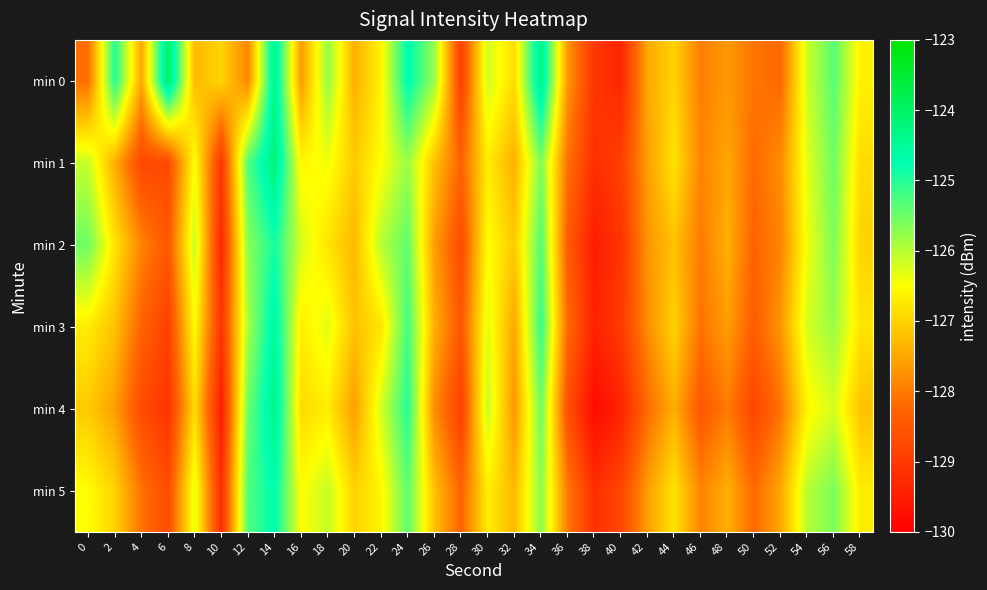

Reading left to right, transcribe all the data shown in this chart.

min 0: 0=-128.1	2=-125.0	4=-127.5	6=-124.0	8=-127.3	10=-127.0	12=-127.9	14=-124.3	16=-127.6	18=-125.8	20=-127.4	22=-126.6	24=-124.7	26=-125.8	28=-128.9	30=-126.2	32=-126.9	34=-124.2	36=-127.7	38=-129.1	40=-129.3	42=-127.5	44=-127.0	46=-128.0	48=-127.7	50=-128.1	52=-128.2	54=-126.1	56=-125.4	58=-126.7
min 1: 0=-126.1	2=-127.4	4=-128.8	6=-128.7	8=-126.5	10=-129.1	12=-125.3	14=-124.2	16=-126.6	18=-126.4	20=-127.1	22=-126.5	24=-125.8	26=-127.2	28=-128.3	30=-126.7	32=-127.4	34=-125.6	36=-128.1	38=-129.2	40=-128.9	42=-127.6	44=-126.8	46=-127.9	48=-127.5	50=-128.2	52=-127.8	54=-126.3	56=-125.5	58=-126.9
min 2: 0=-125.5	2=-126.8	4=-127.9	6=-128.5	8=-126.1	10=-129.3	12=-125.7	14=-124.9	16=-126.2	18=-126.8	20=-127.3	22=-126.0	24=-125.4	26=-127.6	28=-128.7	30=-126.5	32=-127.1	34=-125.3	36=-128.4	38=-129.5	40=-129.1	42=-127.7	44=-127.2	46=-128.0	48=-127.4	50=-128.3	52=-127.9	54=-126.4	56=-125.6	58=-127.0
min 3: 0=-126.7	2=-127.2	4=-128.3	6=-128.9	8=-126.5	10=-129.1	12=-125.9	14=-124.5	16=-126.7	18=-126.3	20=-127.2	22=-126.8	24=-125.2	26=-127.4	28=-128.5	30=-126.3	32=-127.5	34=-125.1	36=-128.2	38=-129.4	40=-129.0	42=-127.8	44=-127.0	46=-128.1	48=-127.6	50=-128.4	52=-127.7	54=-126.2	56=-125.8	58=-126.8
min 4: 0=-127.1	2=-127.6	4=-128.7	6=-129.1	8=-126.9	10=-129.5	12=-125.5	14=-124.3	16=-126.9	18=-126.7	20=-127.6	22=-126.2	24=-125.0	26=-127.8	28=-128.9	30=-126.1	32=-127.7	34=-125.5	36=-128.6	38=-129.8	40=-129.4	42=-128.2	44=-127.4	46=-128.5	48=-128.0	50=-128.8	52=-128.1	54=-126.6	56=-126.2	58=-127.2
min 5: 0=-126.5	2=-127.0	4=-128.1	6=-128.7	8=-126.3	10=-129.2	12=-125.3	14=-124.7	16=-126.5	18=-126.1	20=-127.0	22=-126.6	24=-125.4	26=-127.2	28=-128.3	30=-126.7	32=-127.3	34=-125.7	36=-128.0	38=-129.2	40=-128.8	42=-127.6	44=-126.8	46=-127.9	48=-127.4	50=-128.2	52=-127.5	54=-126.0	56=-125.6	58=-126.7